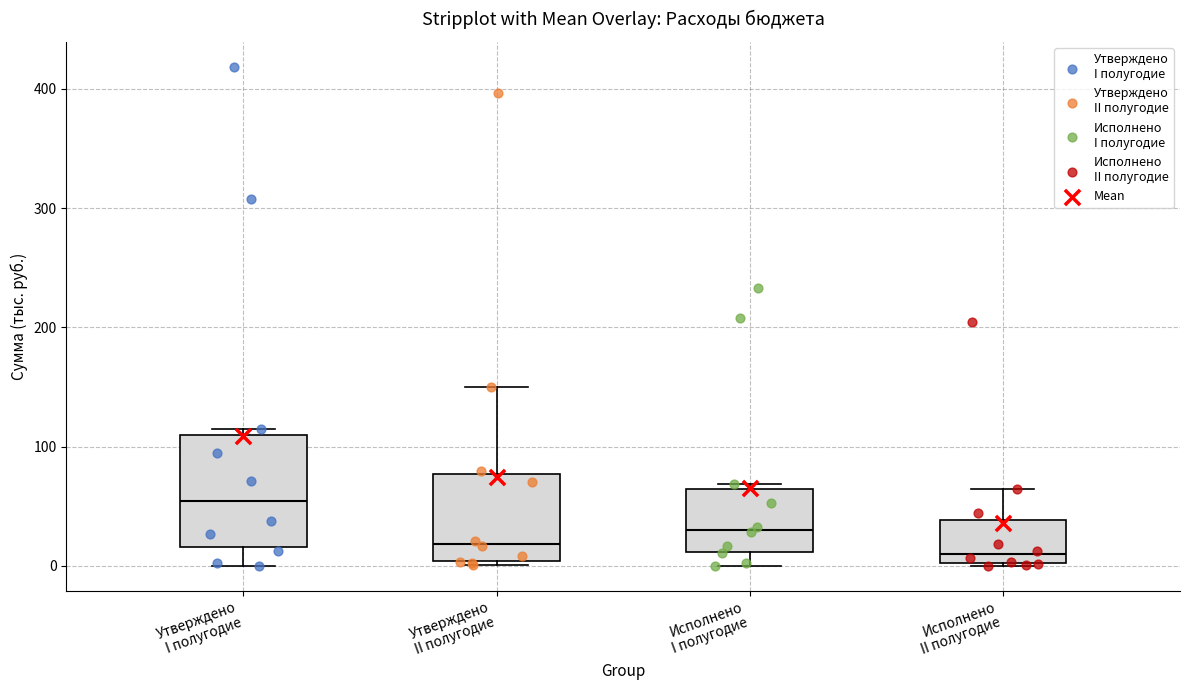

Where is the lower edge of the box for Исполнено II полугодие on the y-axis? The values are not printed on the chart, so give them approximately, as read against the axis.

0